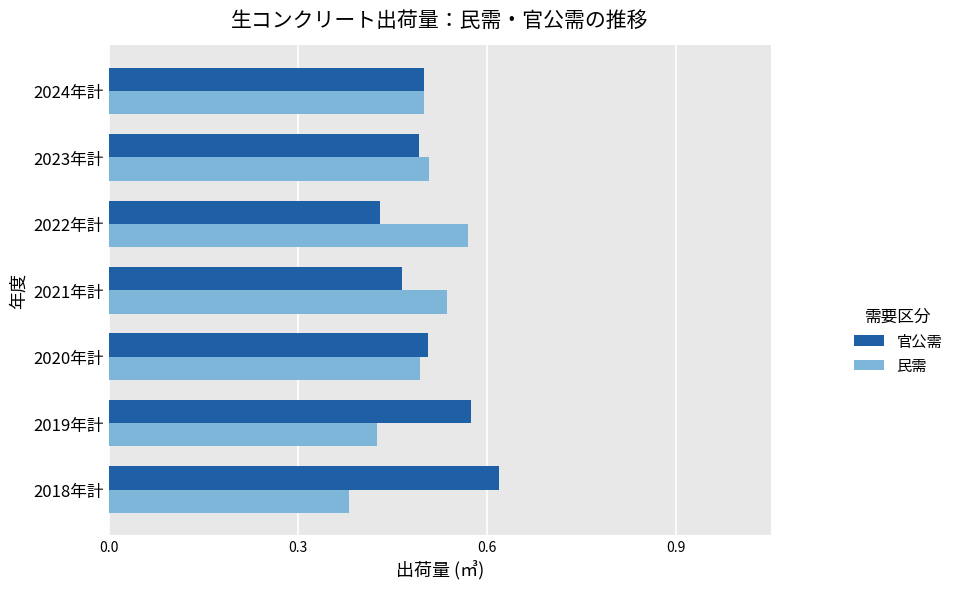

What is the sum of all 官公需 values?

3.6